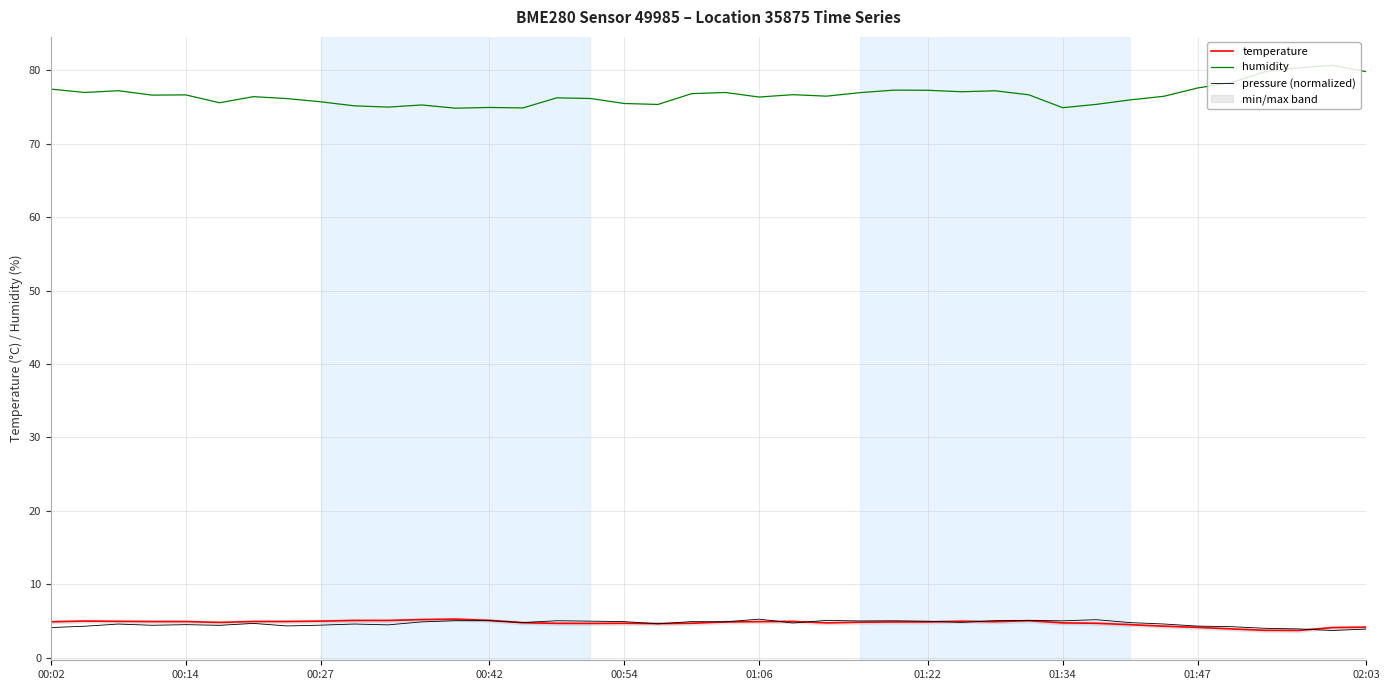

Is this an area chart (filled region under the line)?

No